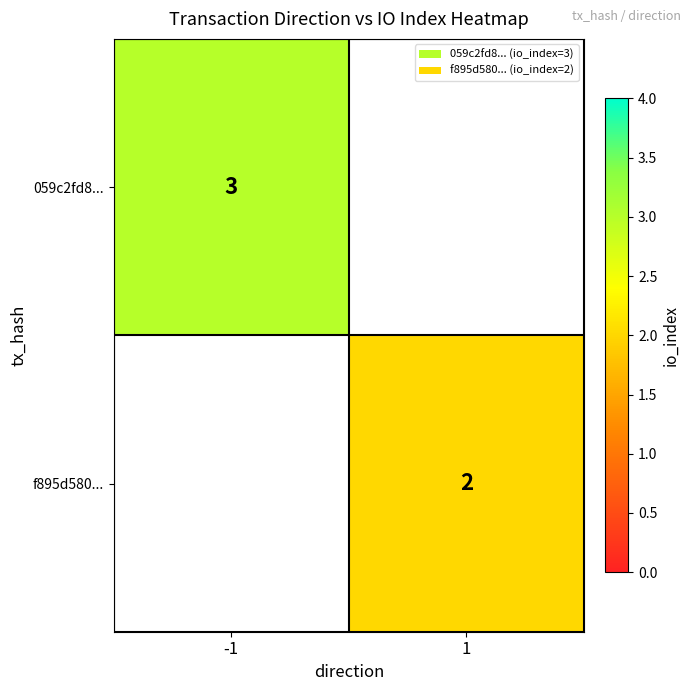

Which category has the highest value across all series?

-1